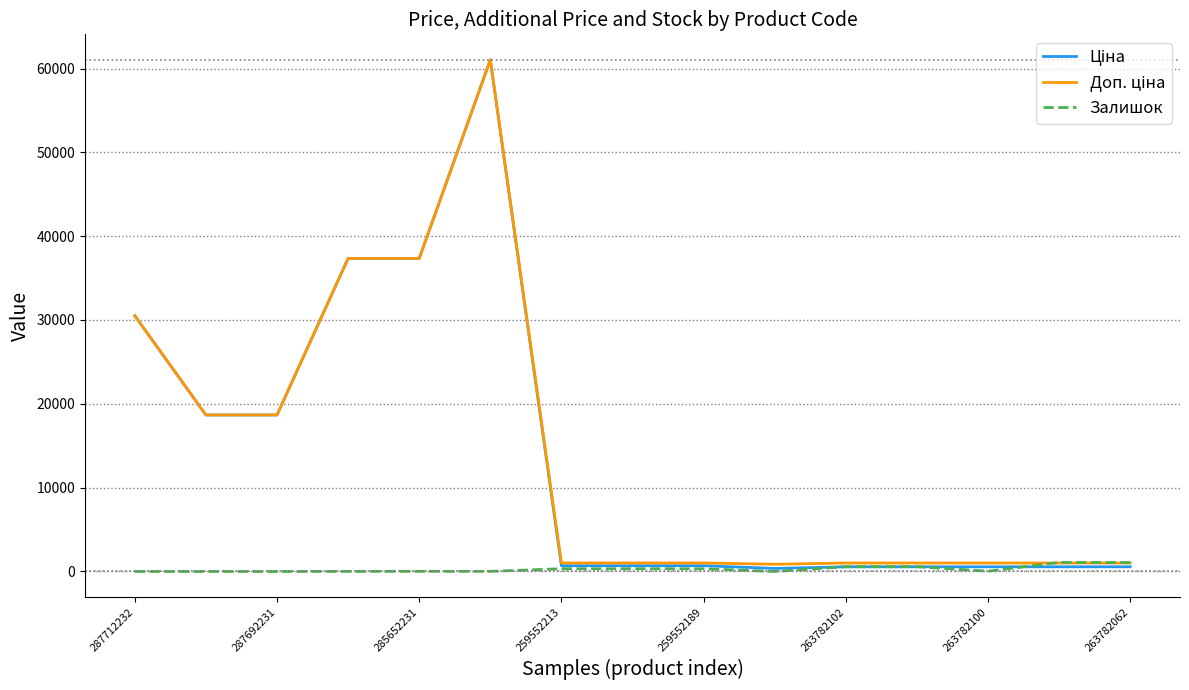

What is the maximum value shown in the chart?

61024.7